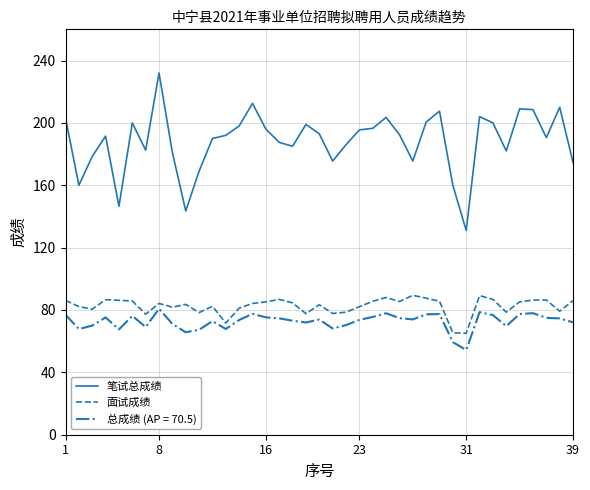

In 面试成绩, how many points are lower than both neighbors (excluding endpoints)?

11